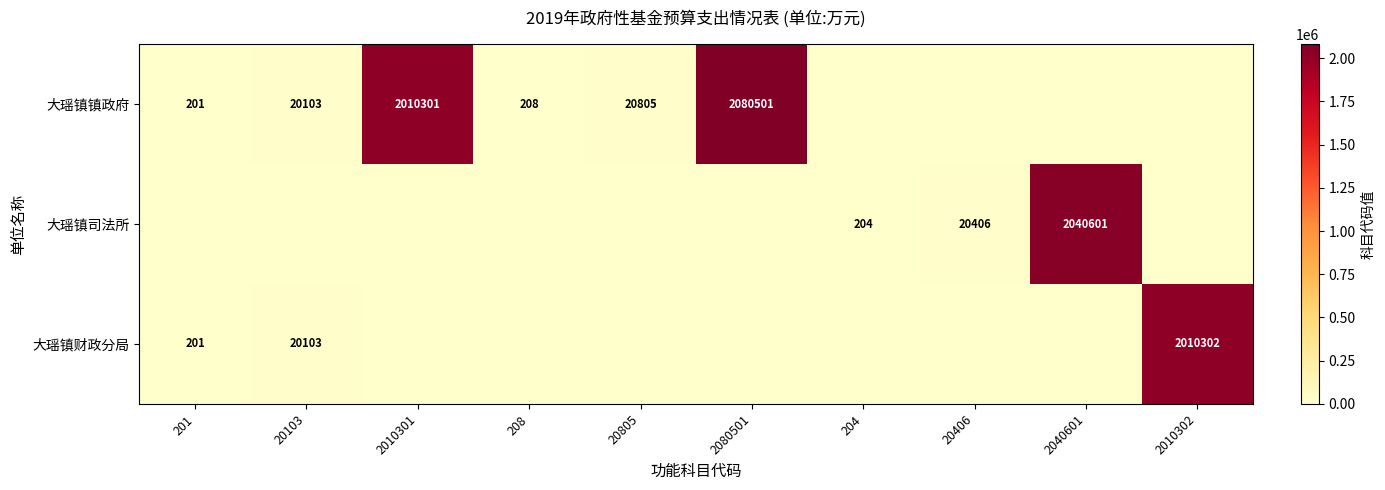

What is the total value across all series at 2080501?

2080501